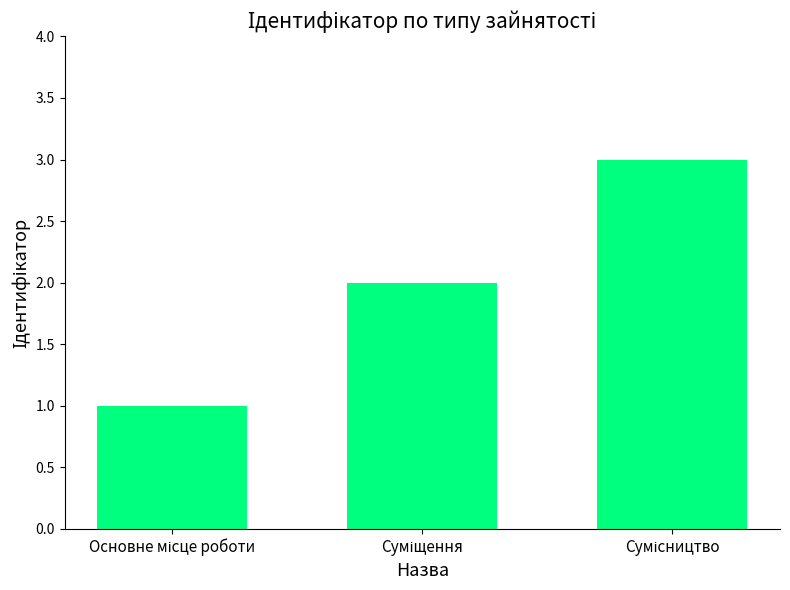

How many bars are there in total?

3